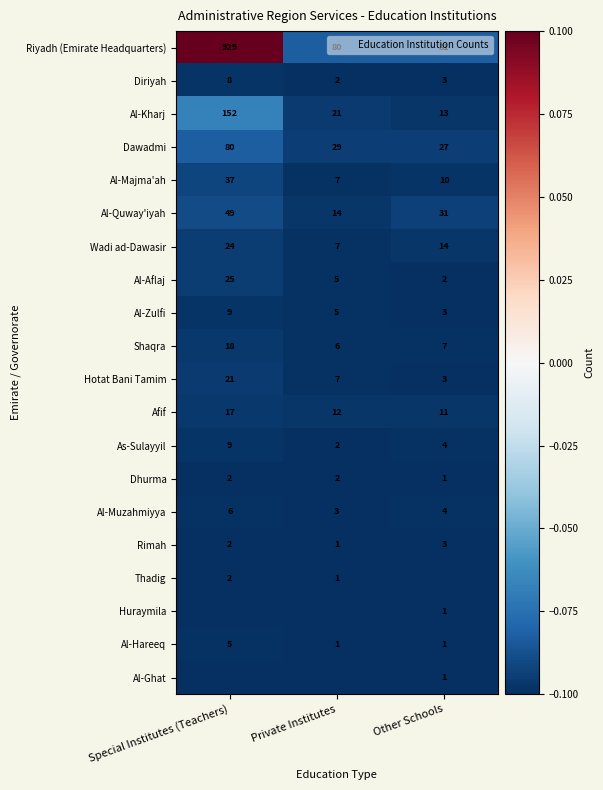

True or false: Thadig has a value of -0.1 at Private Institutes.

False